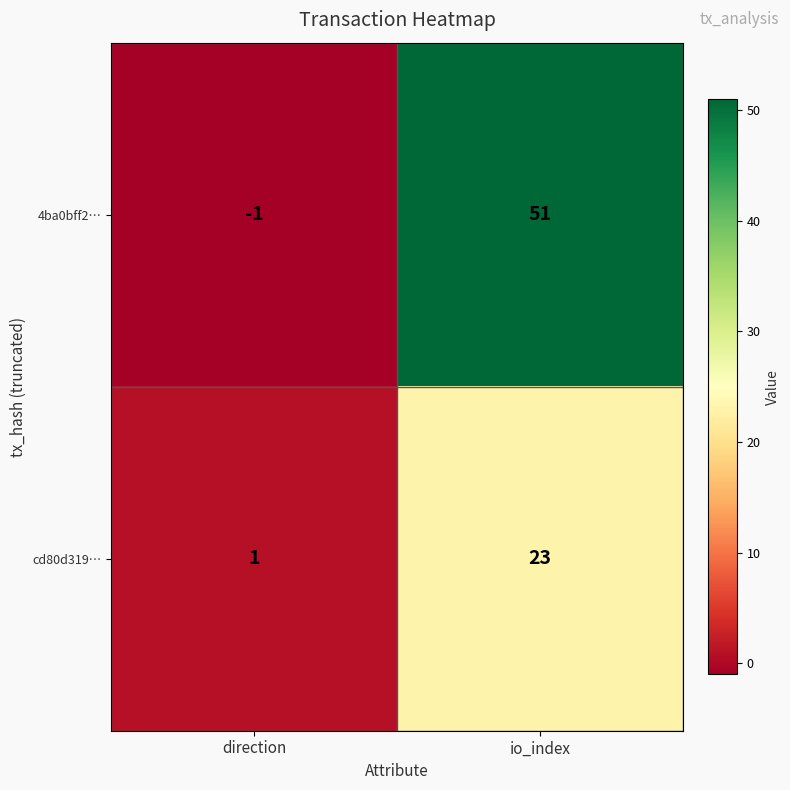

At which category does the chart reach its peak across all series?

io_index